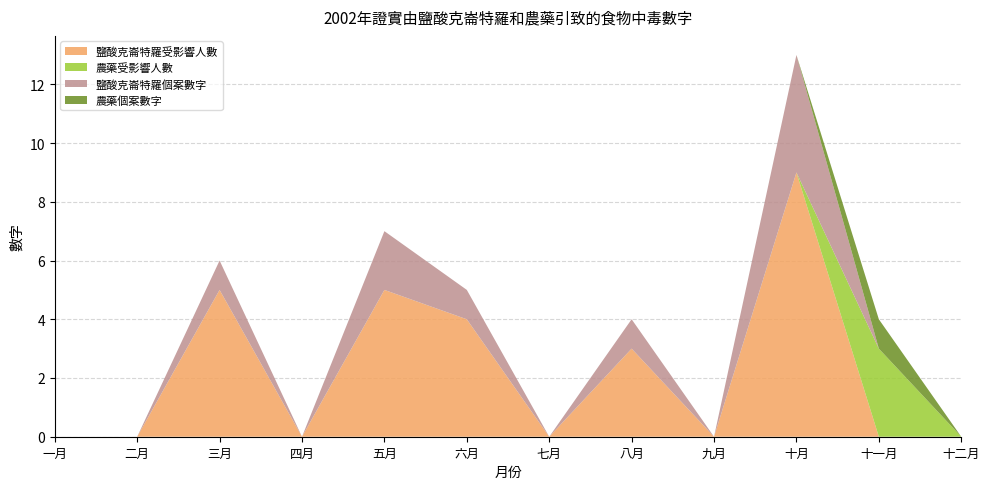

Reading left to right, transcribe all the data shown in this chart.

鹽酸克崙特羅受影響人數: 0	0	5	0	5	4	0	3	0	9	0	0
農藥受影響人數: 0	0	0	0	0	0	0	0	0	0	3	0
鹽酸克崙特羅個案數字: 0	0	1	0	2	1	0	1	0	4	0	0
農藥個案數字: 0	0	0	0	0	0	0	0	0	0	1	0